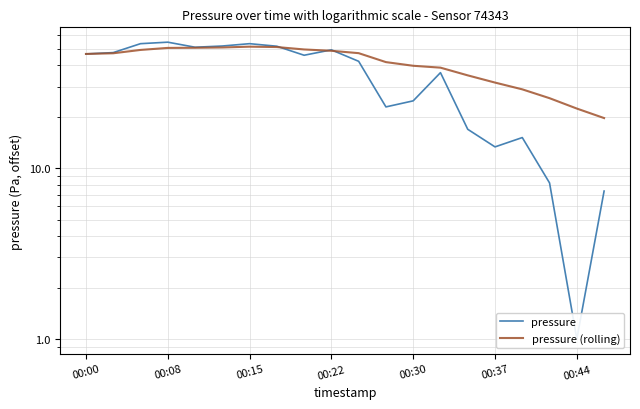

Does the chart have visible grid lines?

Yes